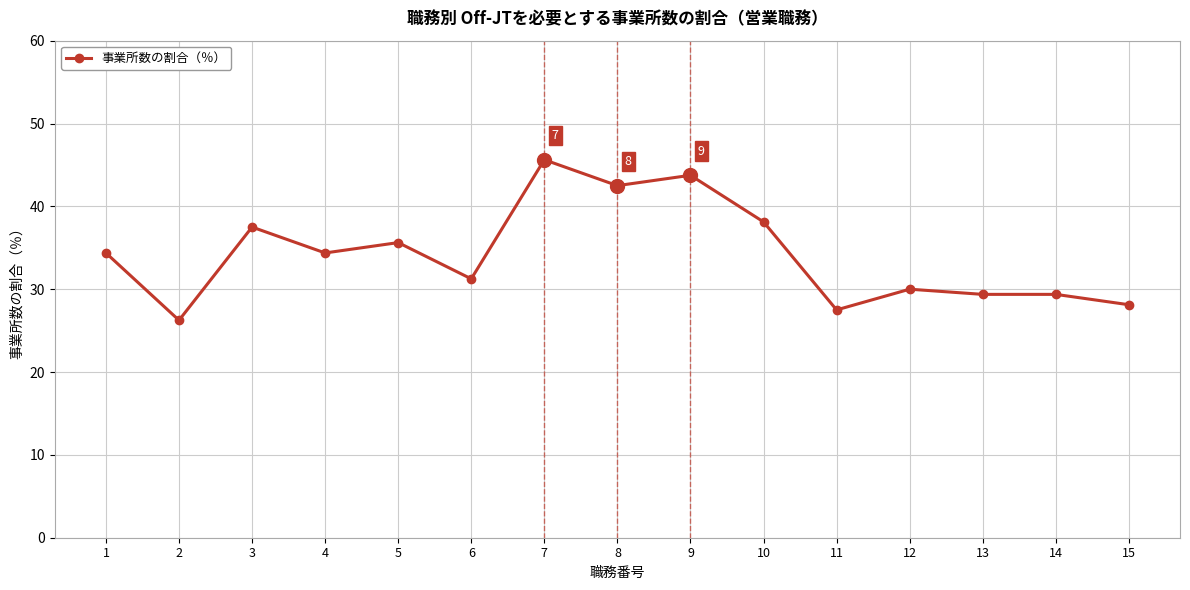

How many lines are shown in the chart?

1